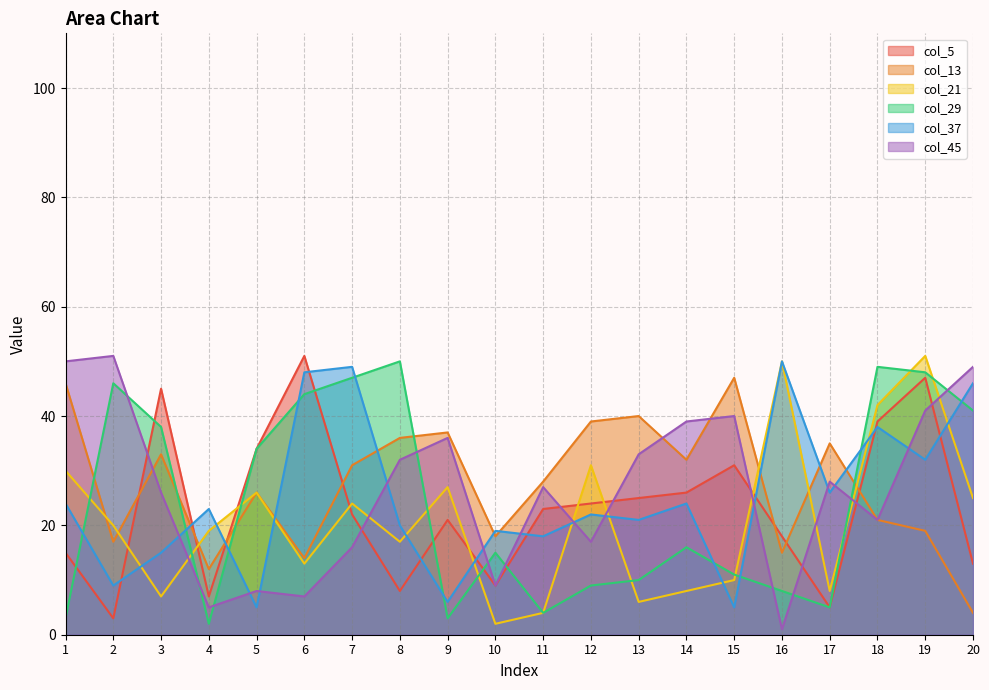

Where does the col_29 series first go above 16?

2